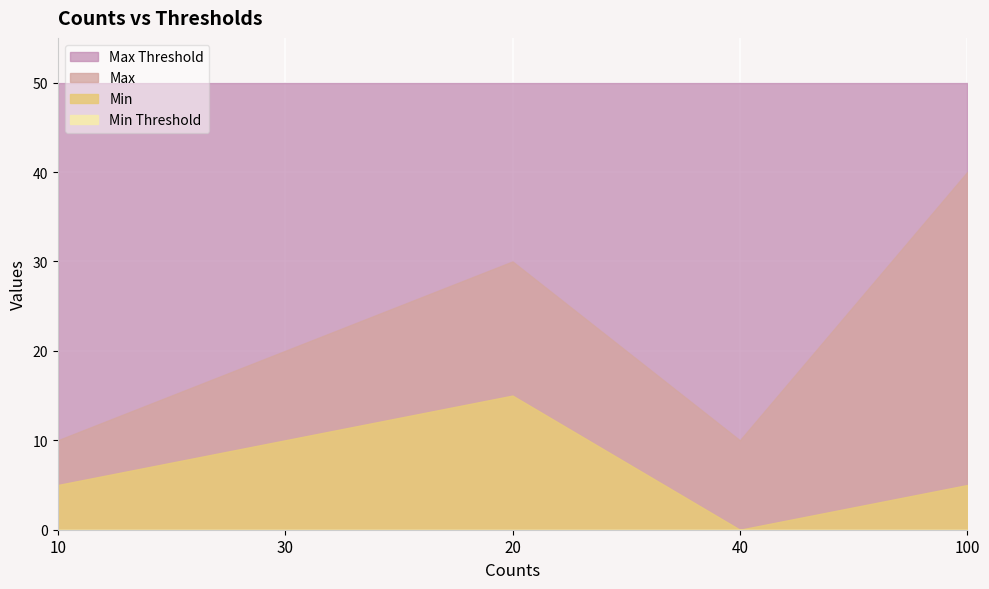

What are all the series names shown in the legend?

Max Threshold, Max, Min, Min Threshold